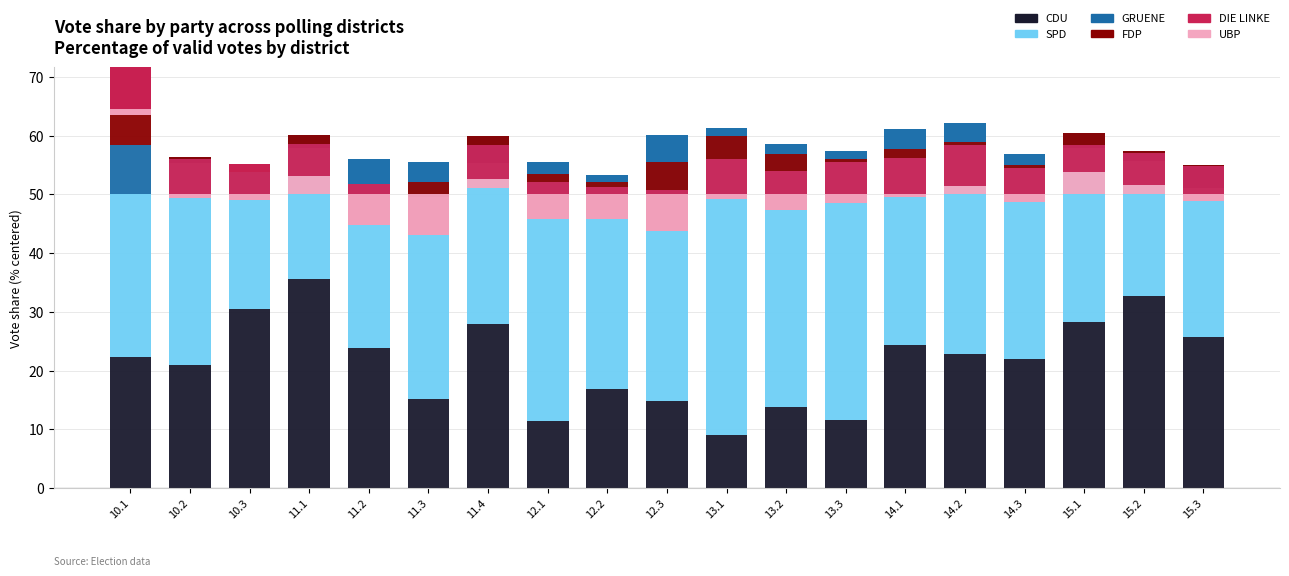

What is the label of the 12th bar from the right?

12.1